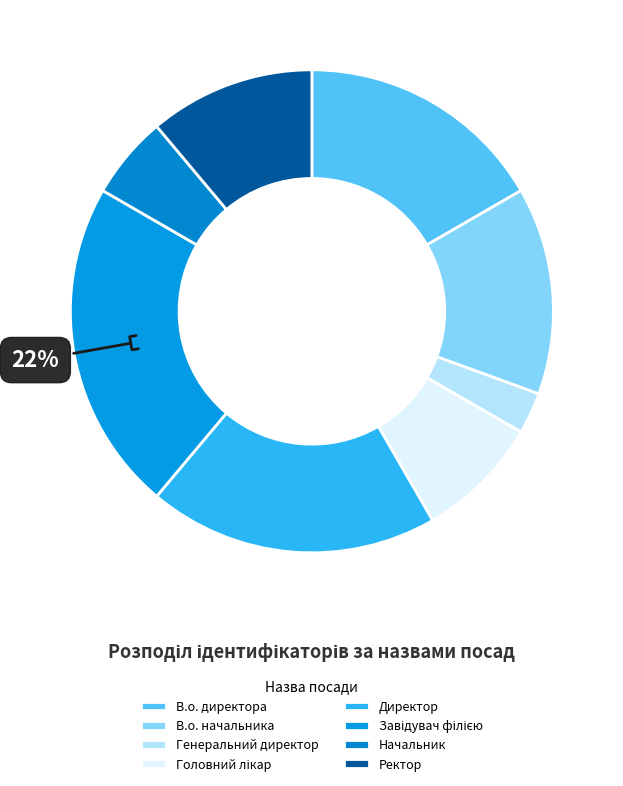

Rank the categories by value from highest to lowest.

Завідувач філією, Директор, В.о. директора, В.о. начальника, Ректор, Головний лікар, Начальник, Генеральний директор